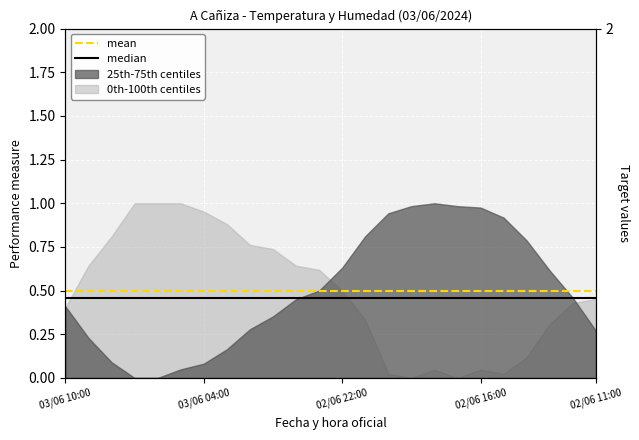

Which has a higher value, 03/06 04:00 or 03/06 10:00?

03/06 04:00